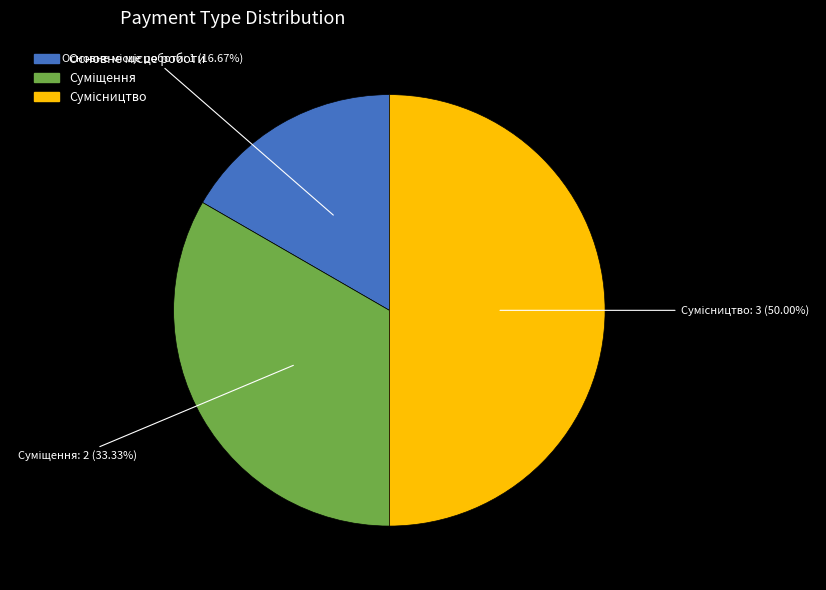

To the nearest percent, what is the average slice percentage?

33%